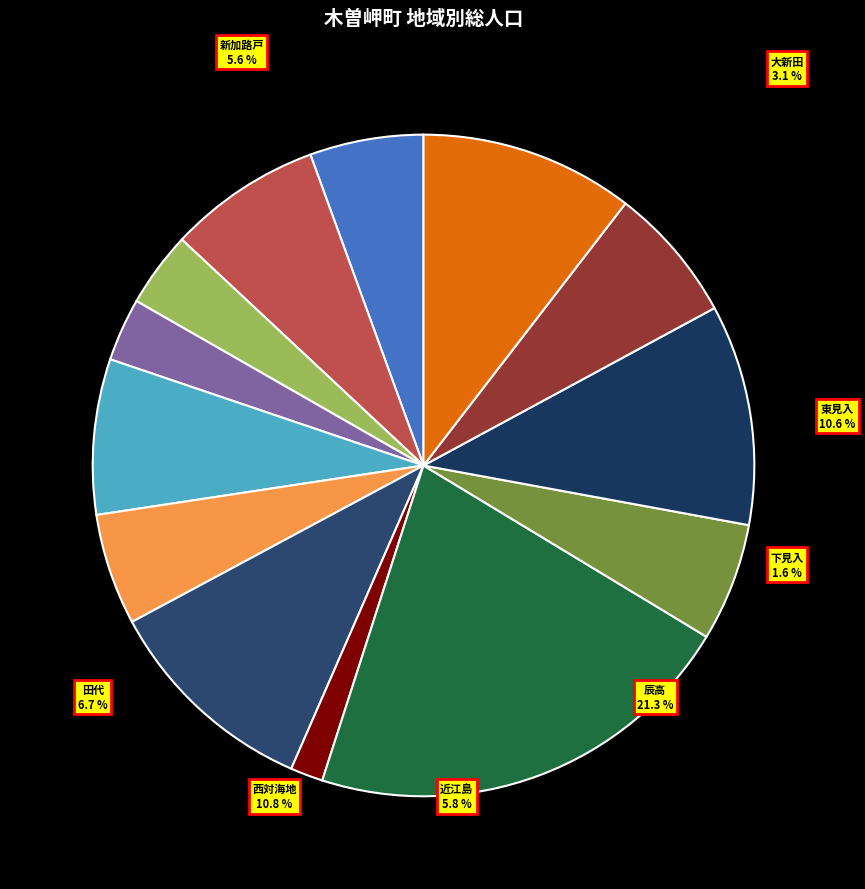

Is there any slice that represents more than half of the pie?

No